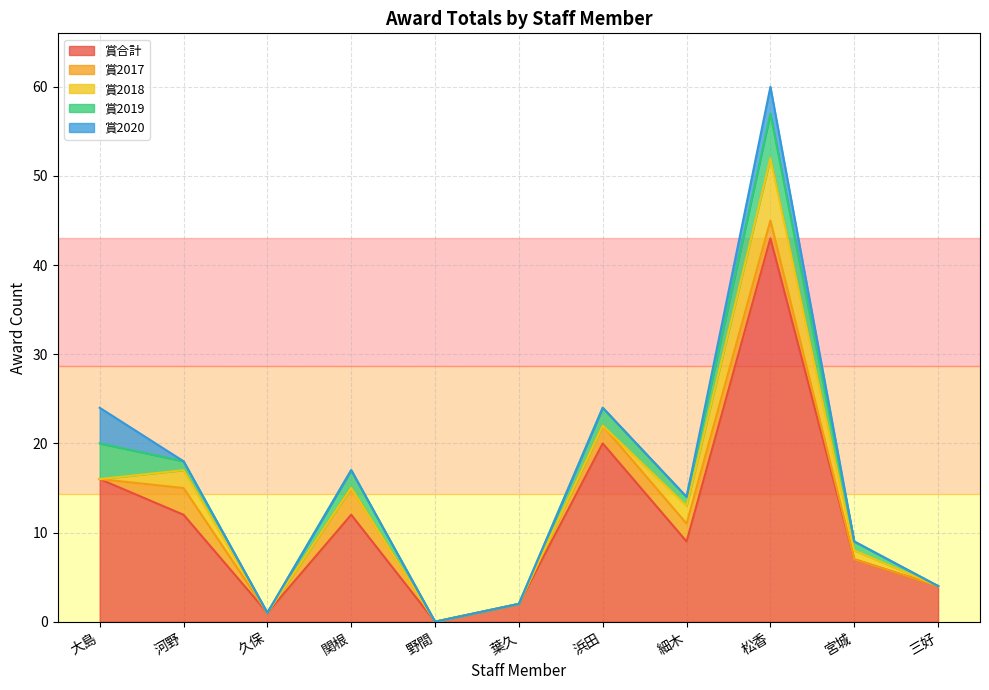

List the labels in order of 賞合計 value, largest first.

松香, 浜田, 大島, 河野, 関根, 細木, 宮城, 三好, 葉久, 久保, 野間